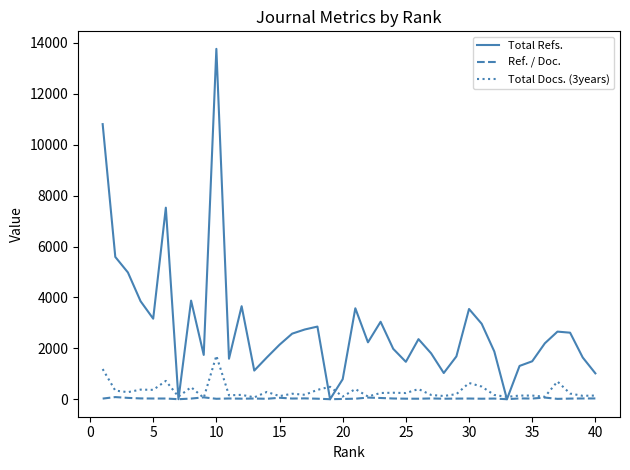

Which series has the largest range (max minus min)?

Total Refs.